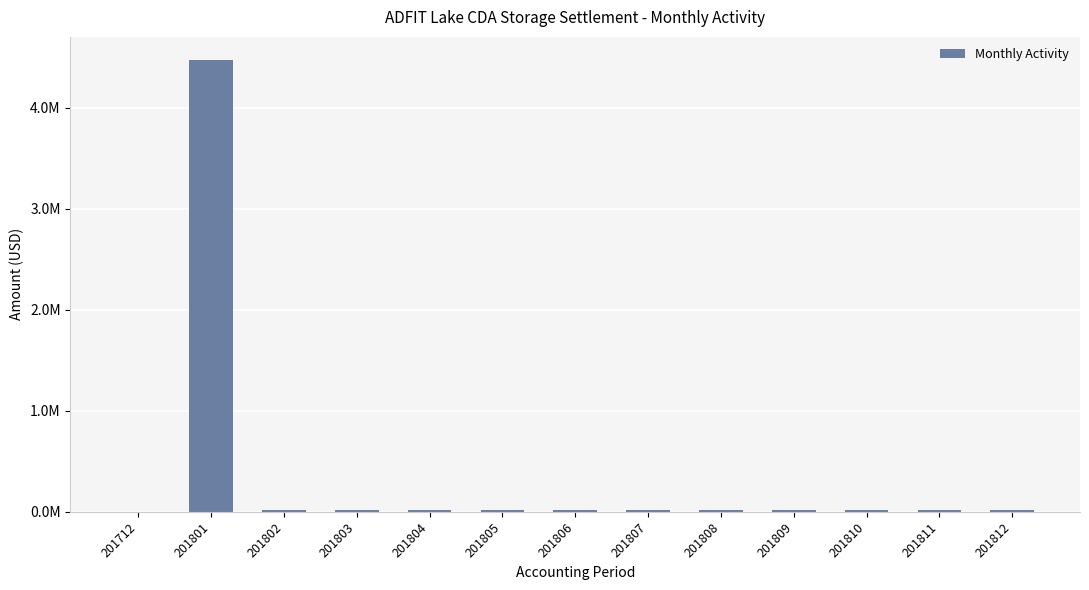

How many values are below 15471?

1